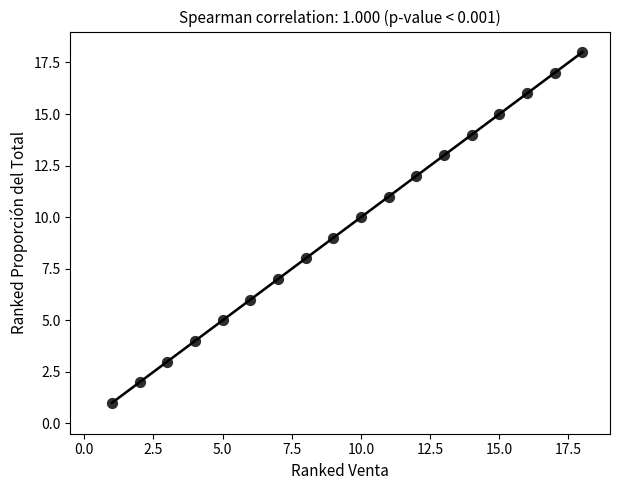

What is the range of X values (max minus min)?

17